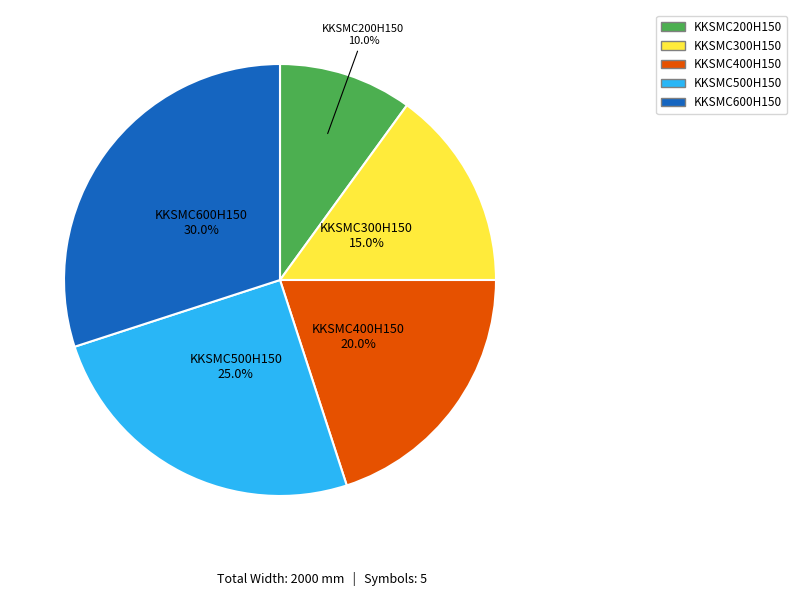

Is it true that KKSMC200H150 is 24% of the pie?

False